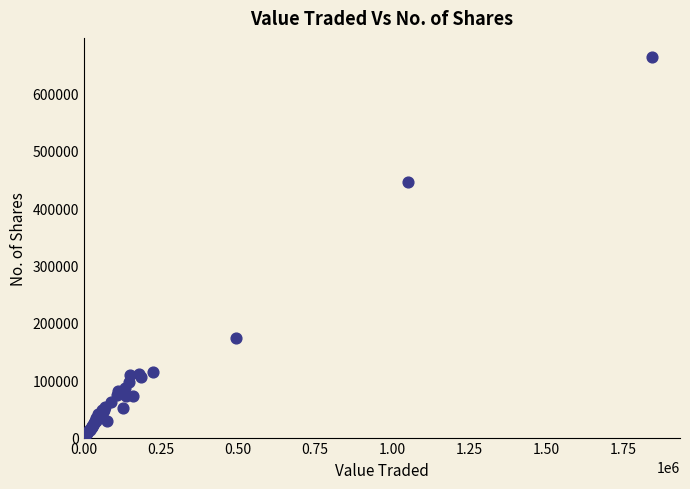

What Y value in the scatter plot is closest to 331723?

445548